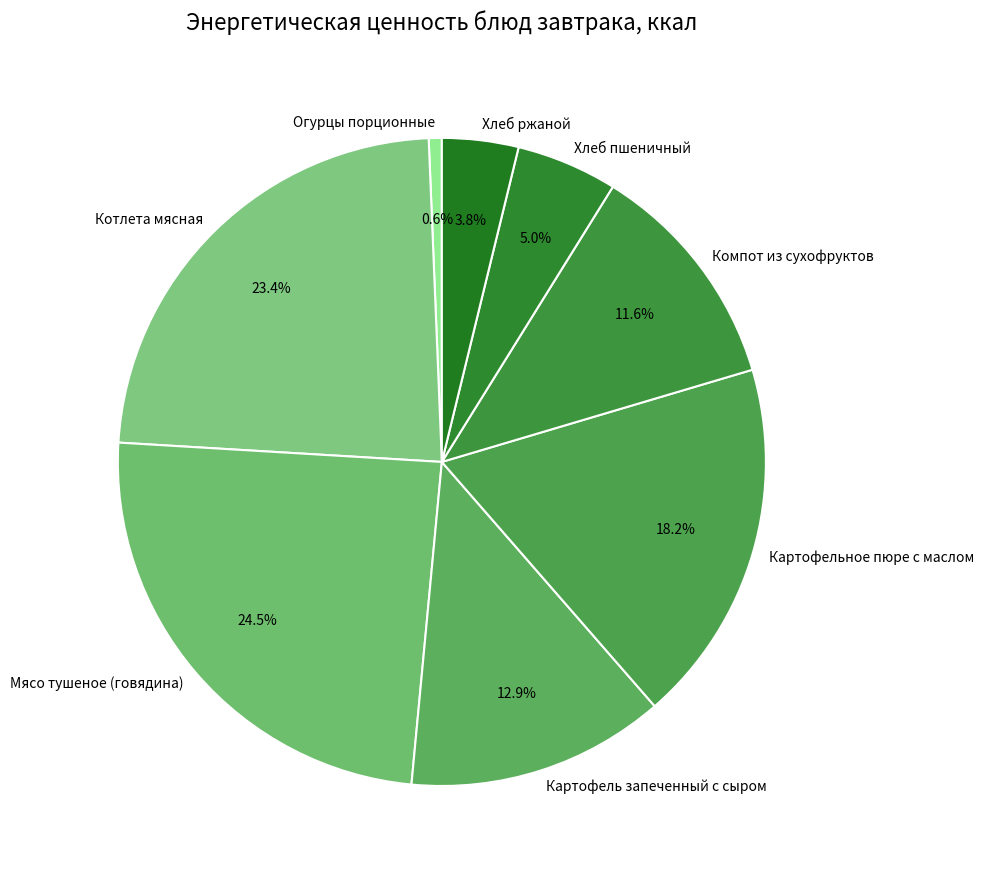

Between Огурцы порционные and Котлета мясная, which is larger?

Котлета мясная